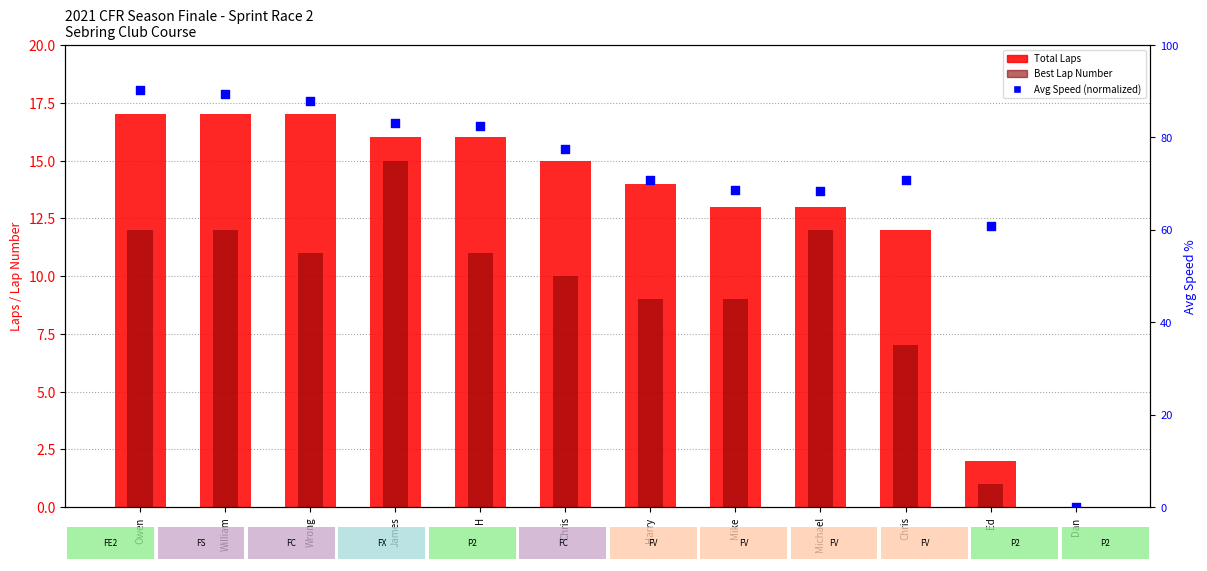

Which series has the widest spread of Y values?

Avg Speed (normalized)